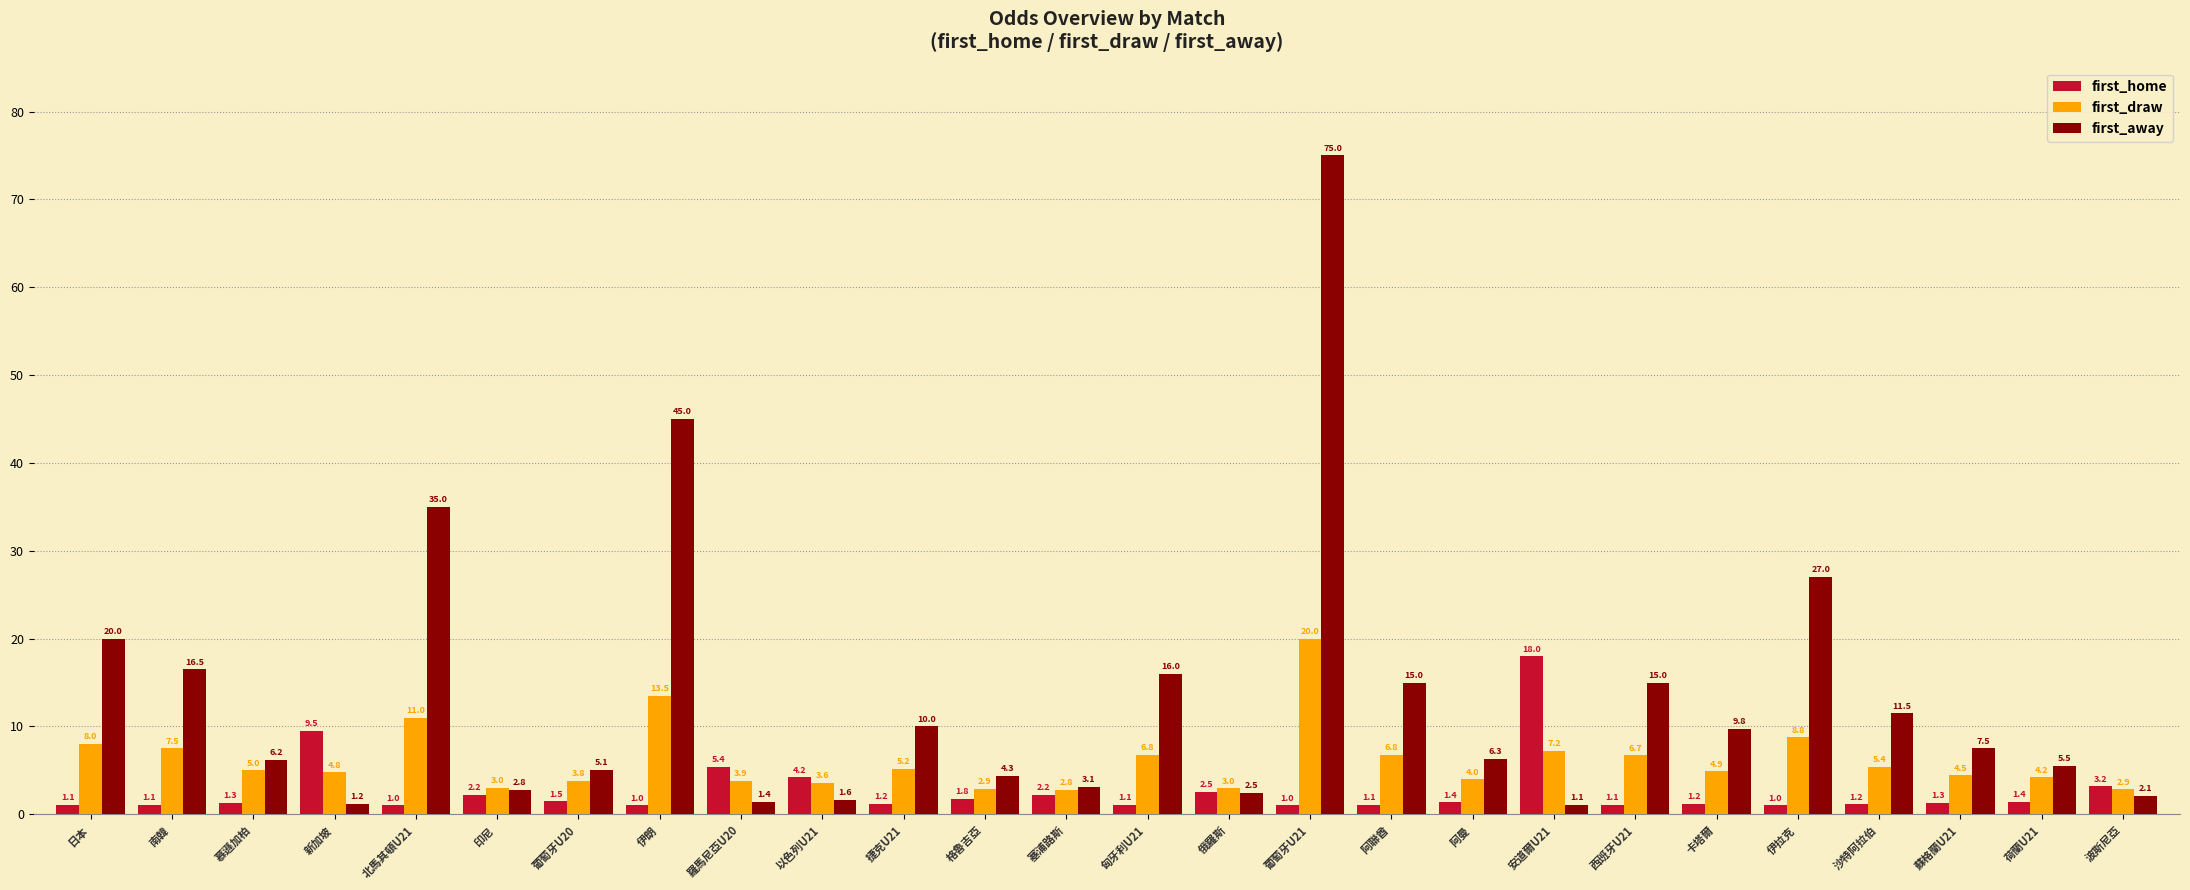

What is the greatest value displayed?

75.0